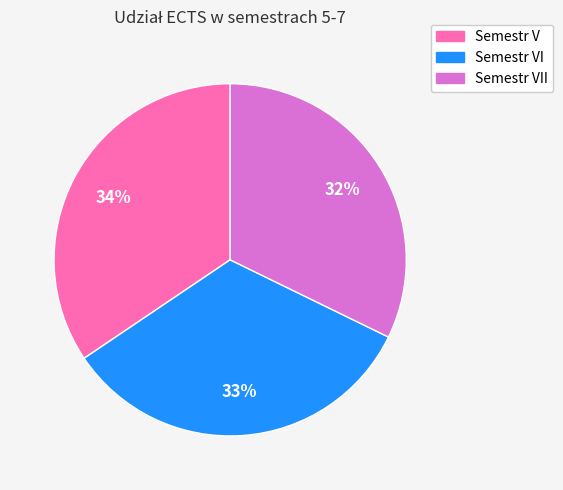

Is there any slice that represents more than half of the pie?

No